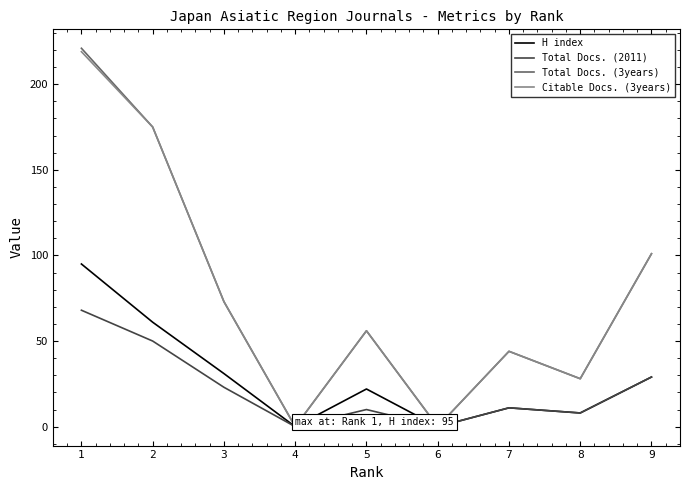

Reading left to right, transcribe all the data shown in this chart.

H index: 1=95	2=61	3=31	4=0	5=22	6=0	7=11	8=8	9=29
Total Docs. (2011): 1=68	2=50	3=23	4=0	5=10	6=0	7=11	8=8	9=29
Total Docs. (3years): 1=221	2=175	3=73	4=0	5=56	6=0	7=44	8=28	9=101
Citable Docs. (3years): 1=219	2=175	3=73	4=0	5=56	6=0	7=44	8=28	9=101